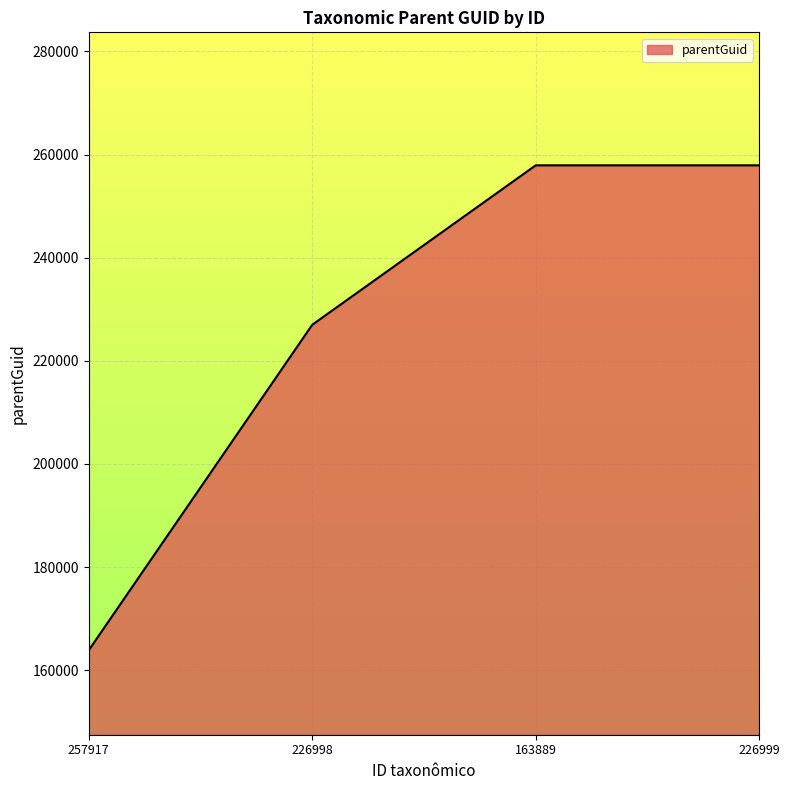

The chart shows a value of 108785 at 226998. True or false?

False